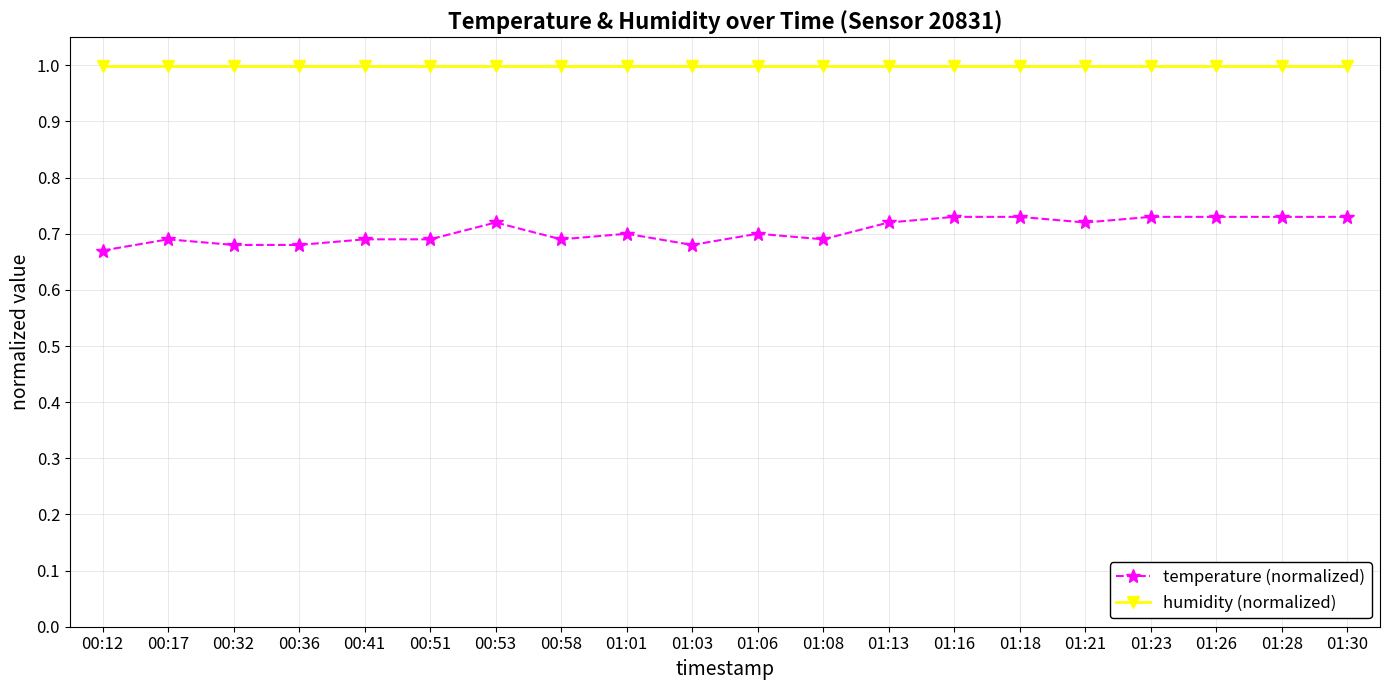

What is the difference between the highest and lowest values at 01:23?

0.3